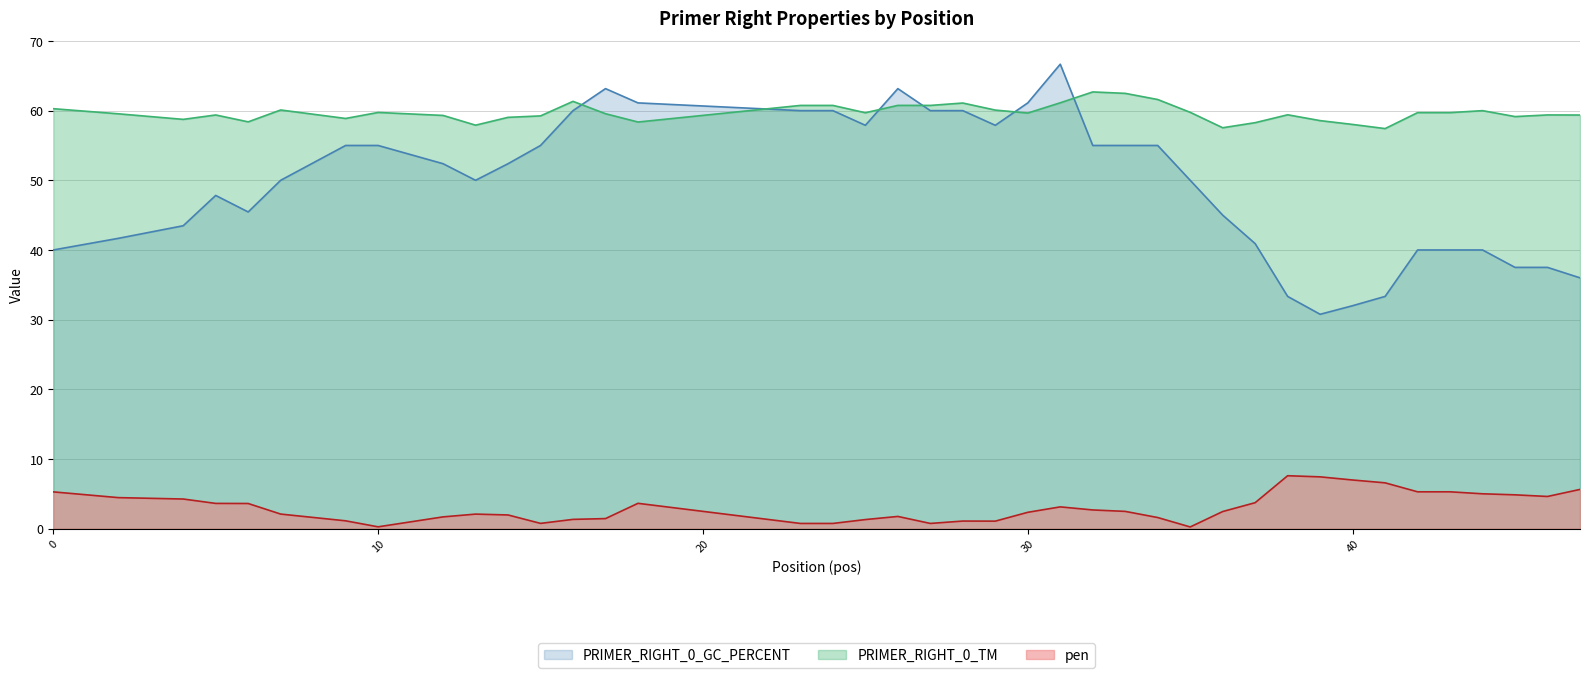

How many distinct data groups are displayed?

3